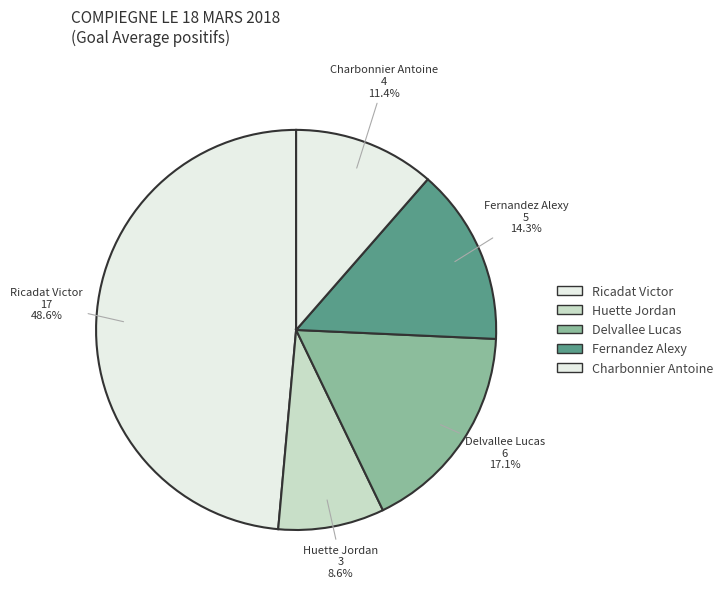

Which category has the biggest portion of the pie?

Ricadat Victor